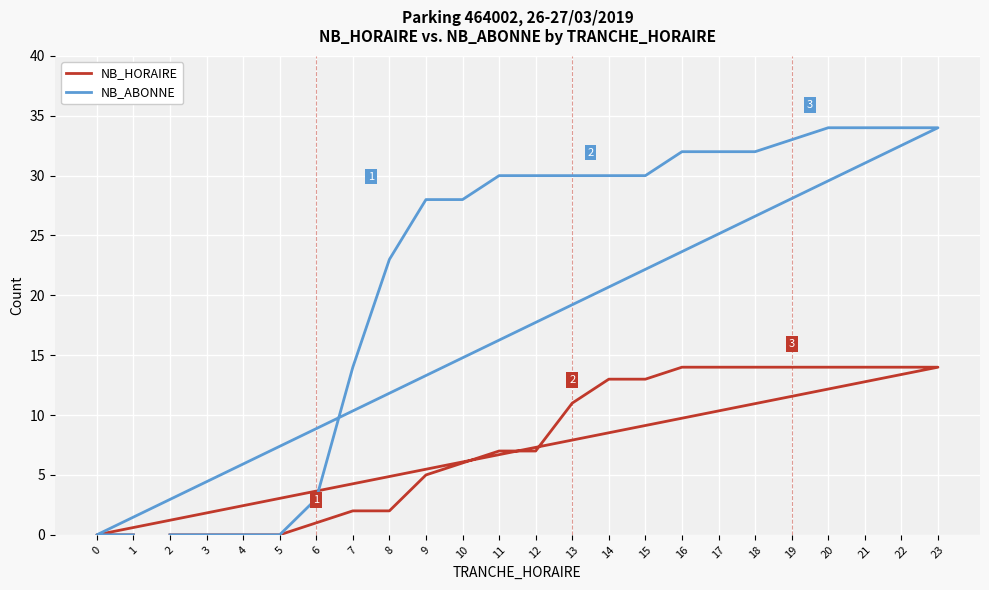

The NB_HORAIRE series shows 11 at 13. True or false?

True